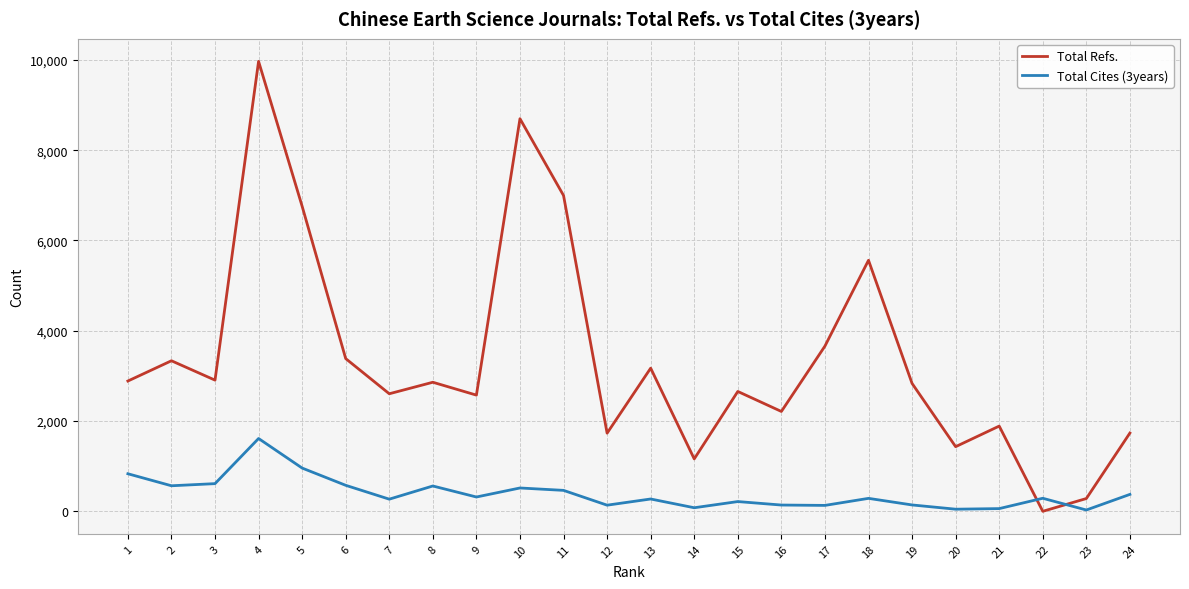

What is the total value across all series at 21?

1948